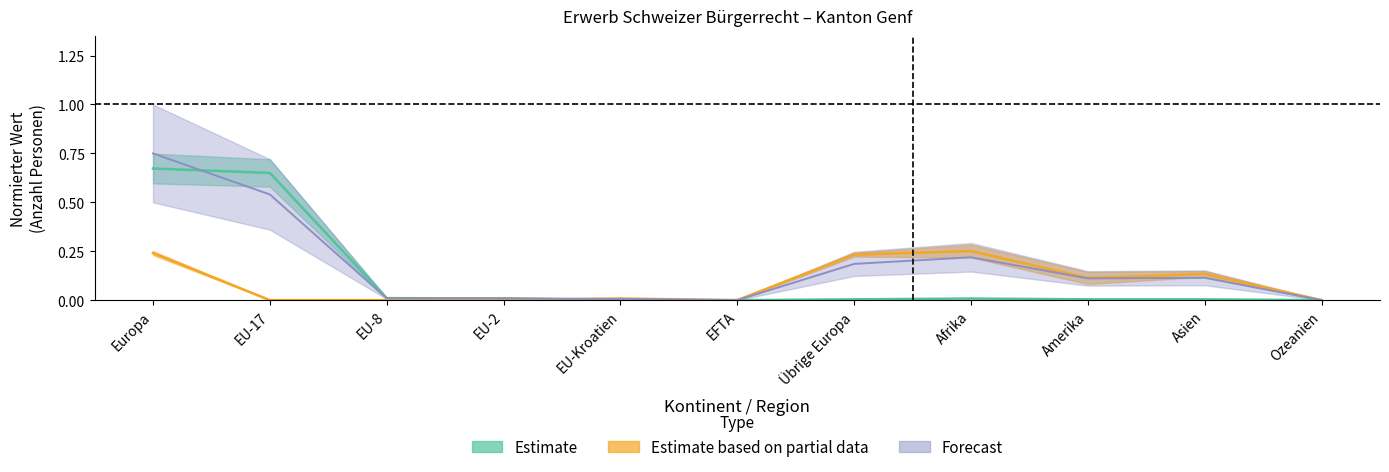

How many data points does each series have?

11